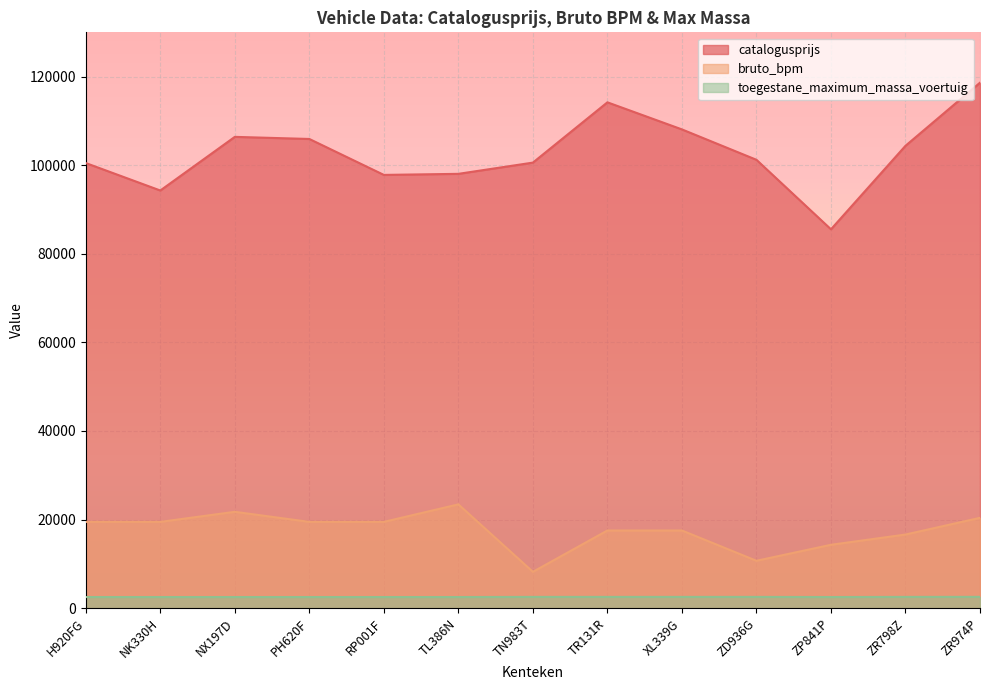

How many distinct data groups are displayed?

3